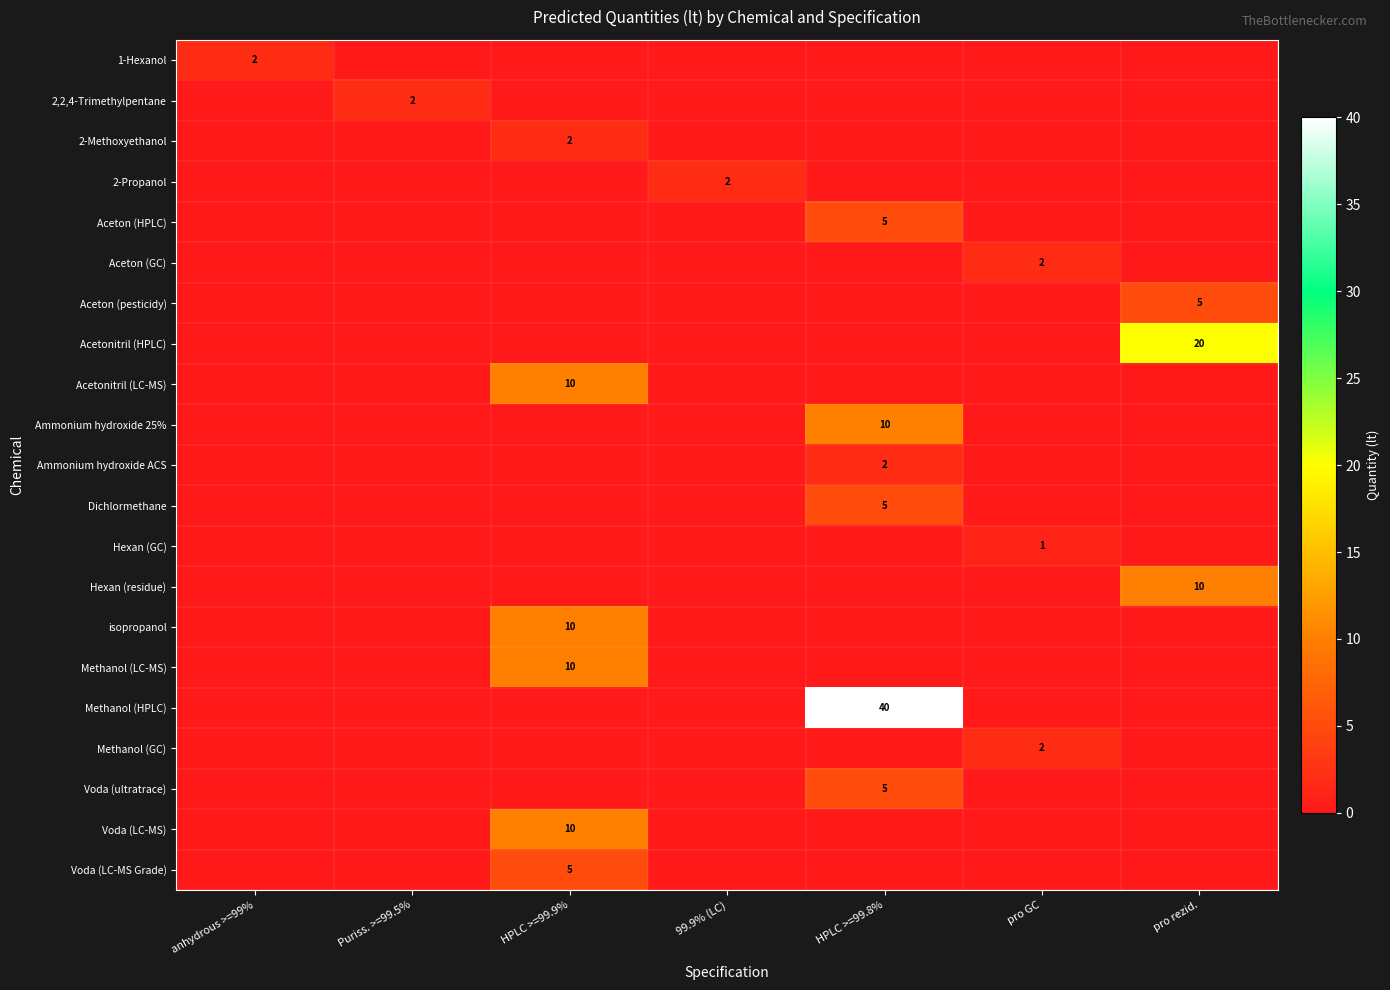

The 2,2,4-Trimethylpentane series shows 1 at Puriss. >=99.5%. True or false?

False